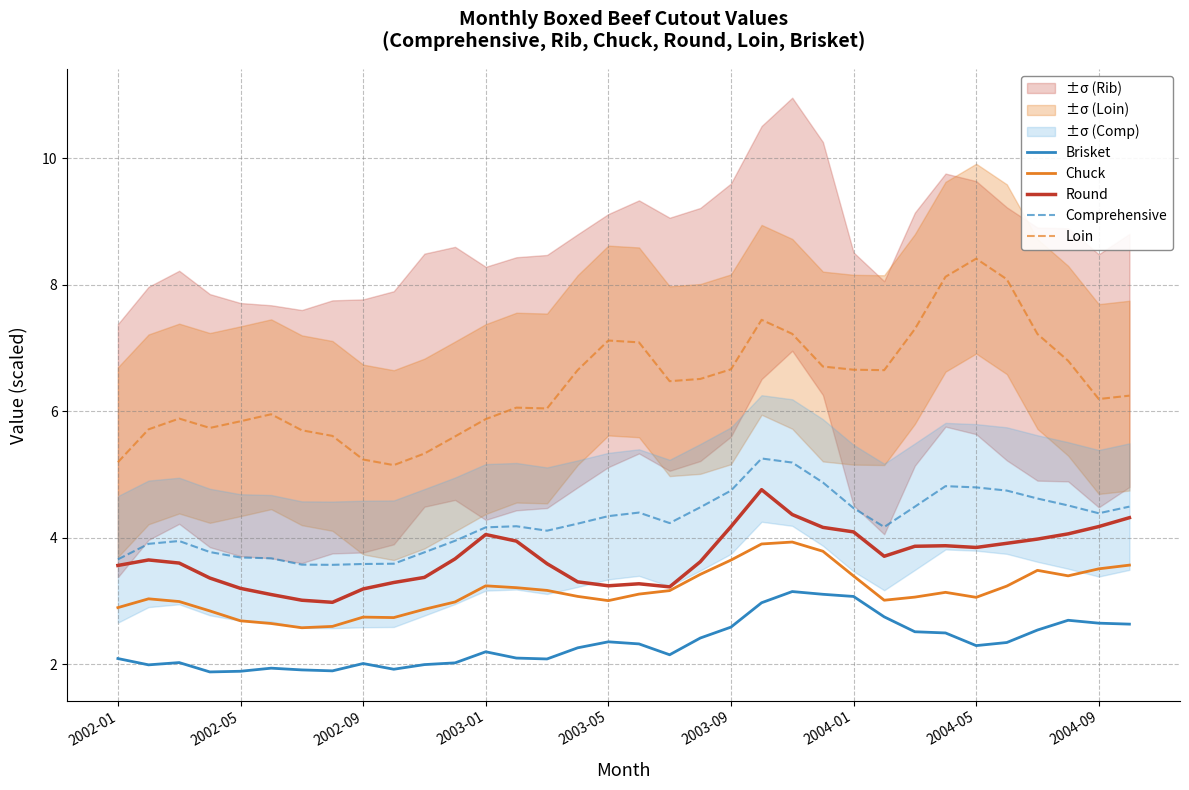

What is the maximum value for Brisket?

3.2